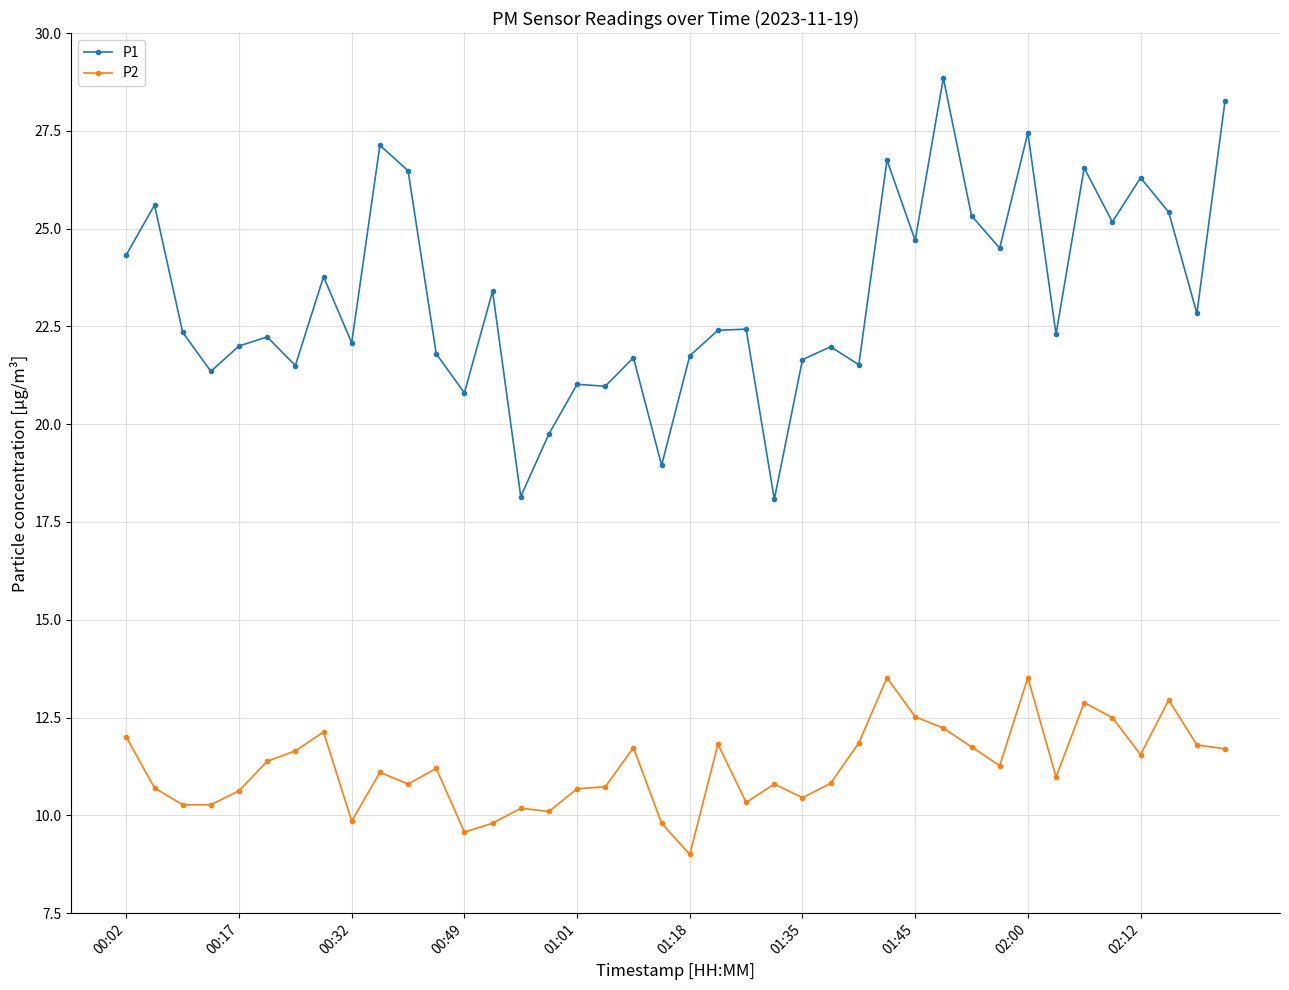

Does the chart display data point markers on the line(s)?

Yes